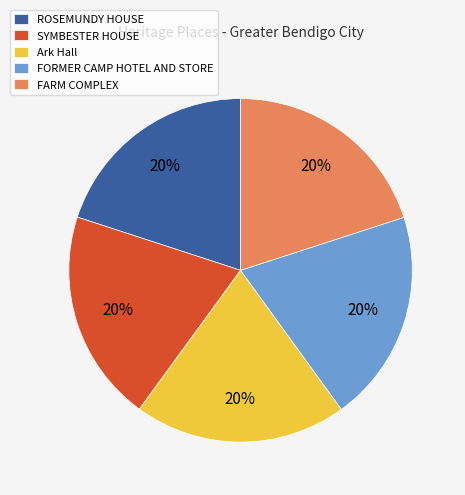

Approximately how many times larger is the value at Ark Hall compared to FARM COMPLEX?

1.0